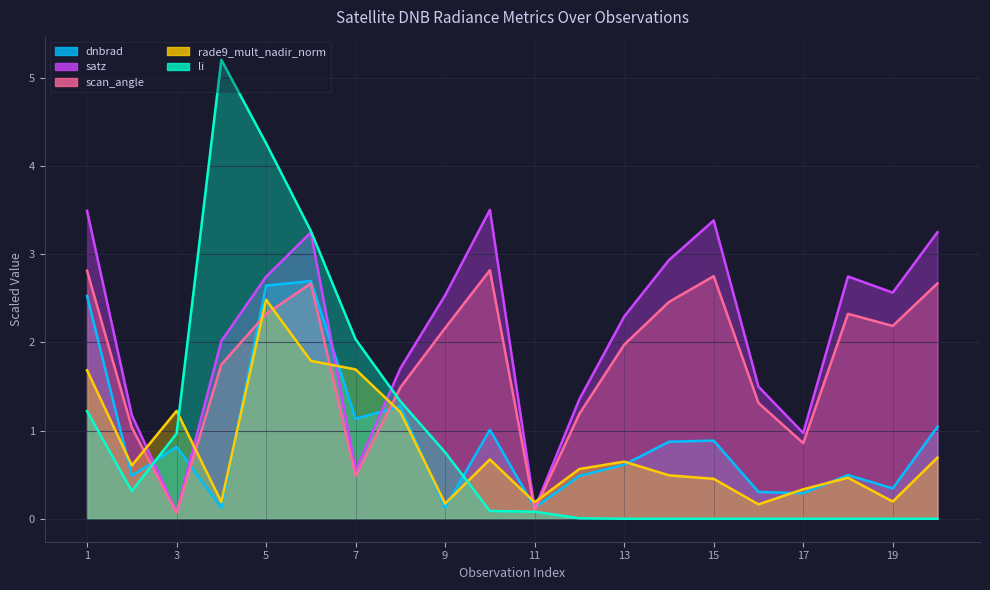

What is the total value across all series at 6?

13.7